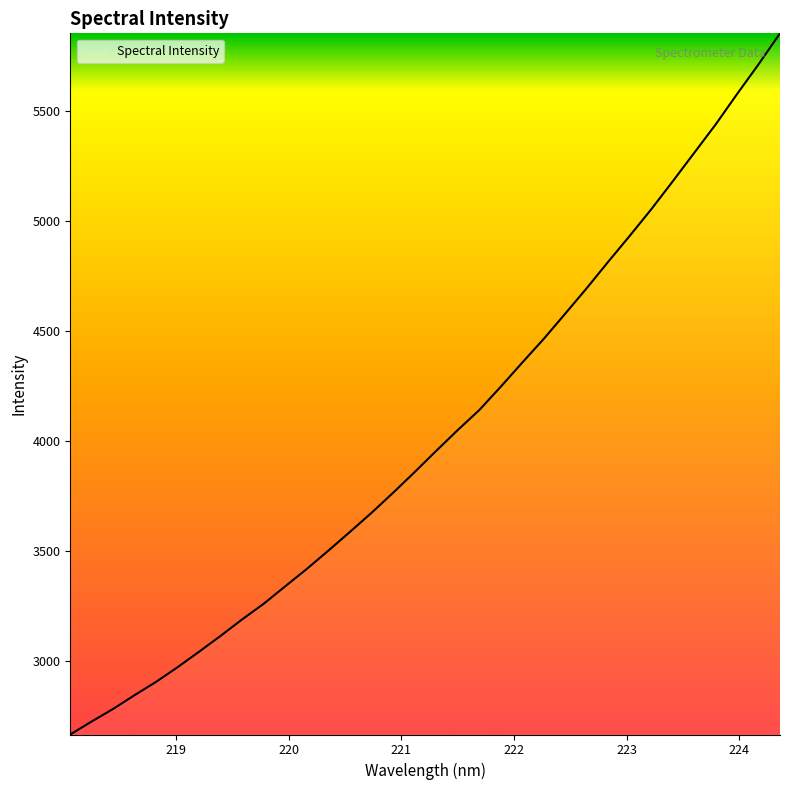

What is the minimum value shown in the chart?

2666.8